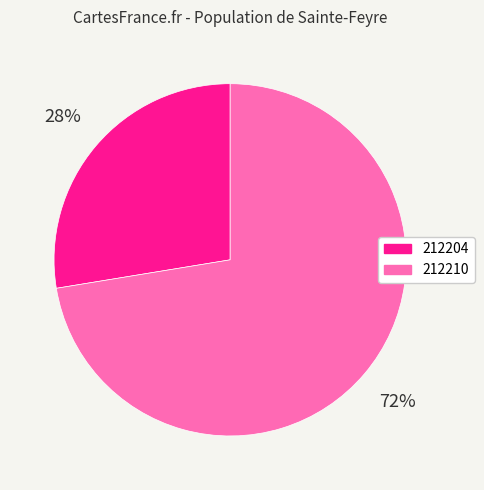

True or false: 212210 accounts for 72% of the total.

True